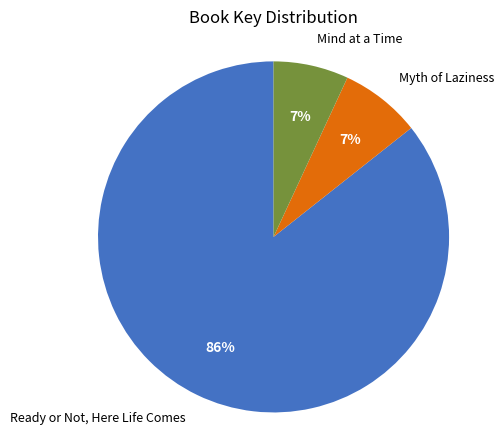

Is there any slice that represents more than half of the pie?

Yes